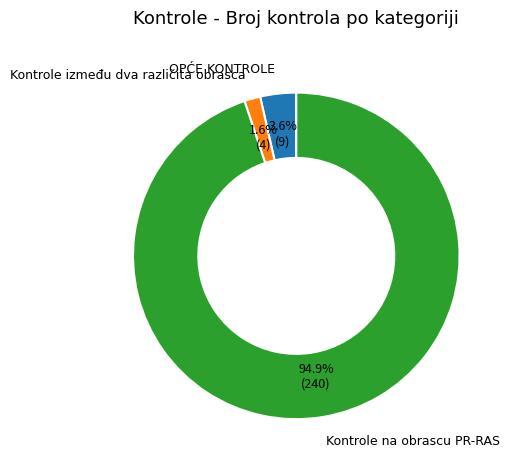

Is there any slice that represents more than half of the pie?

Yes